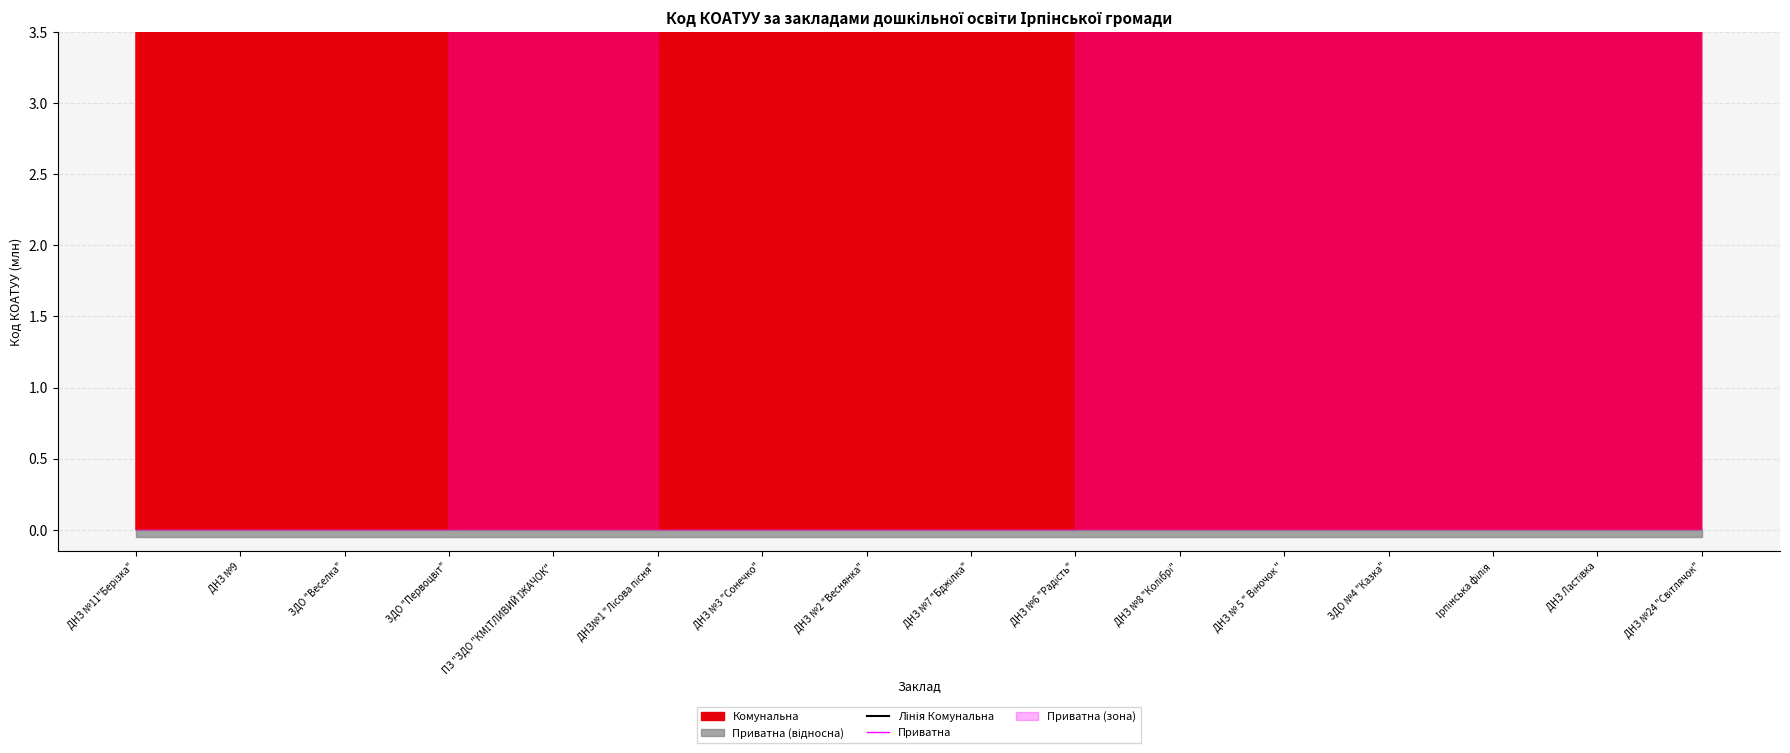

What is the sum of all Лінія Комунальна values?

51374.7